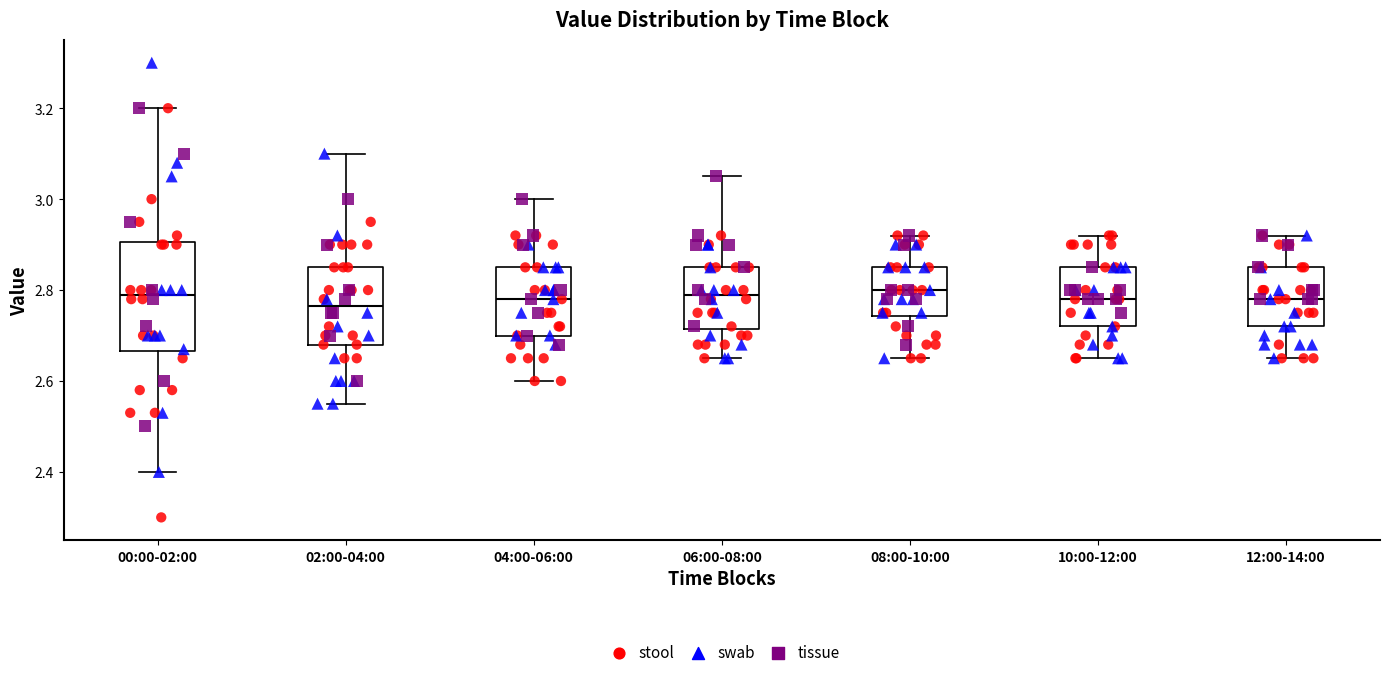

Which box is the tallest, from its lower edge to its upper edge?

00:00-02:00